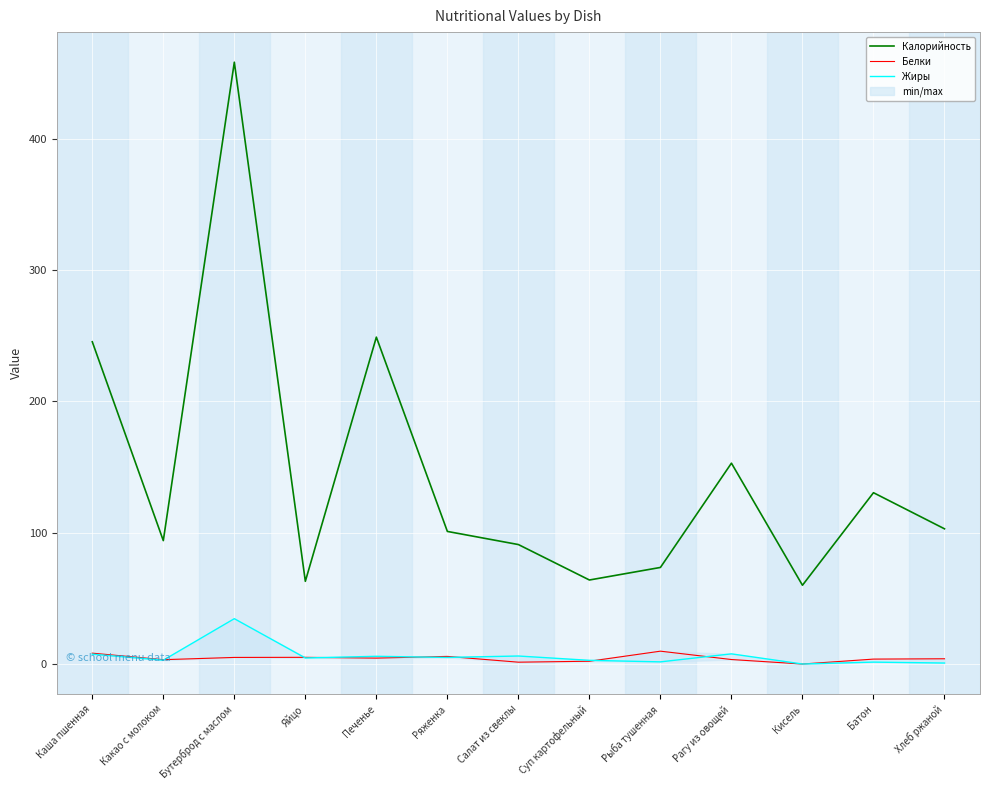

True or false: Белки and Калорийность cross at least once.

False